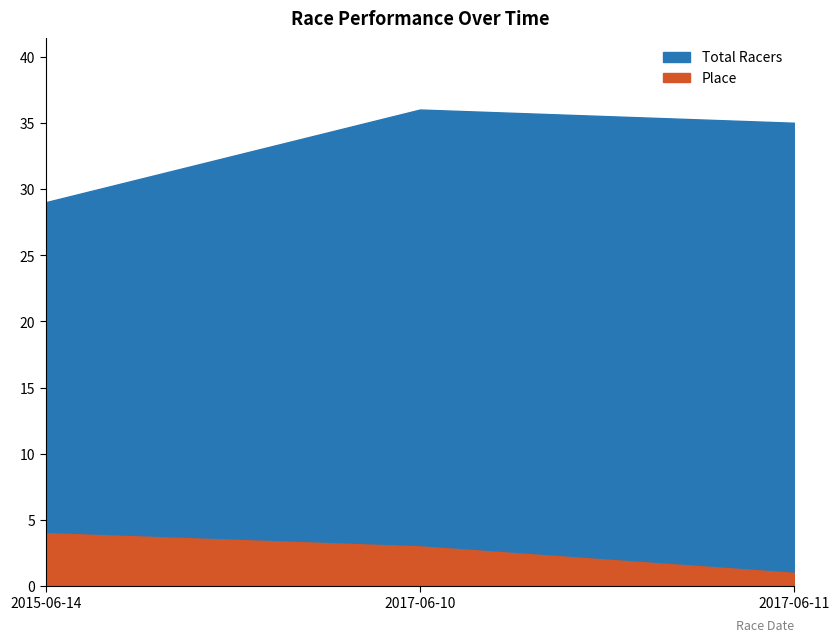

What is the value of the Place point at the 2nd from the left?

3.0